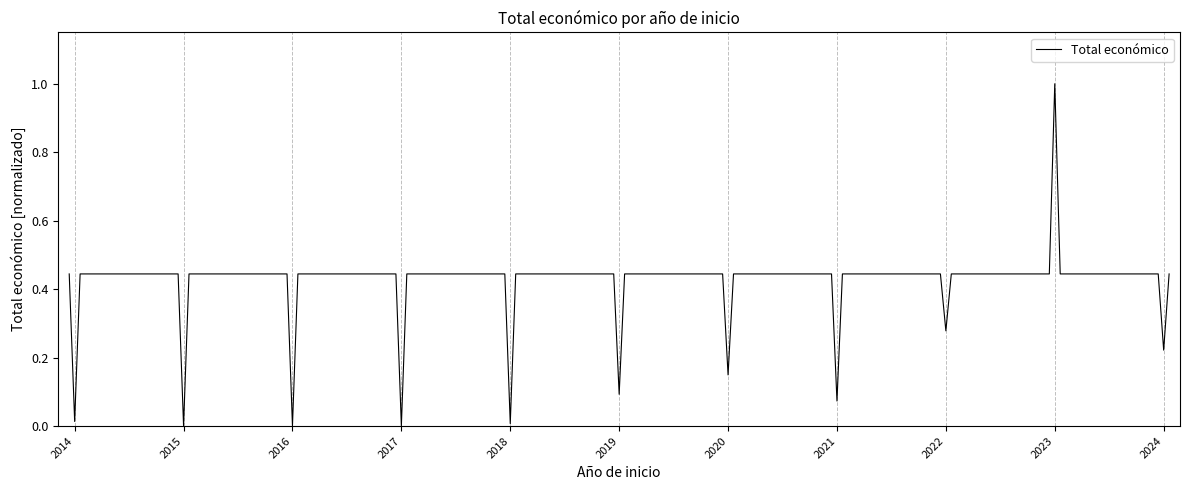

What is the difference between the maximum and minimum values?

1.0